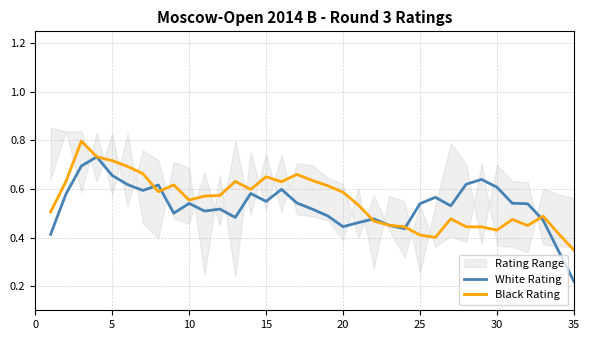

Which series ends up on top after the final intersection of Black Rating and White Rating?

Black Rating